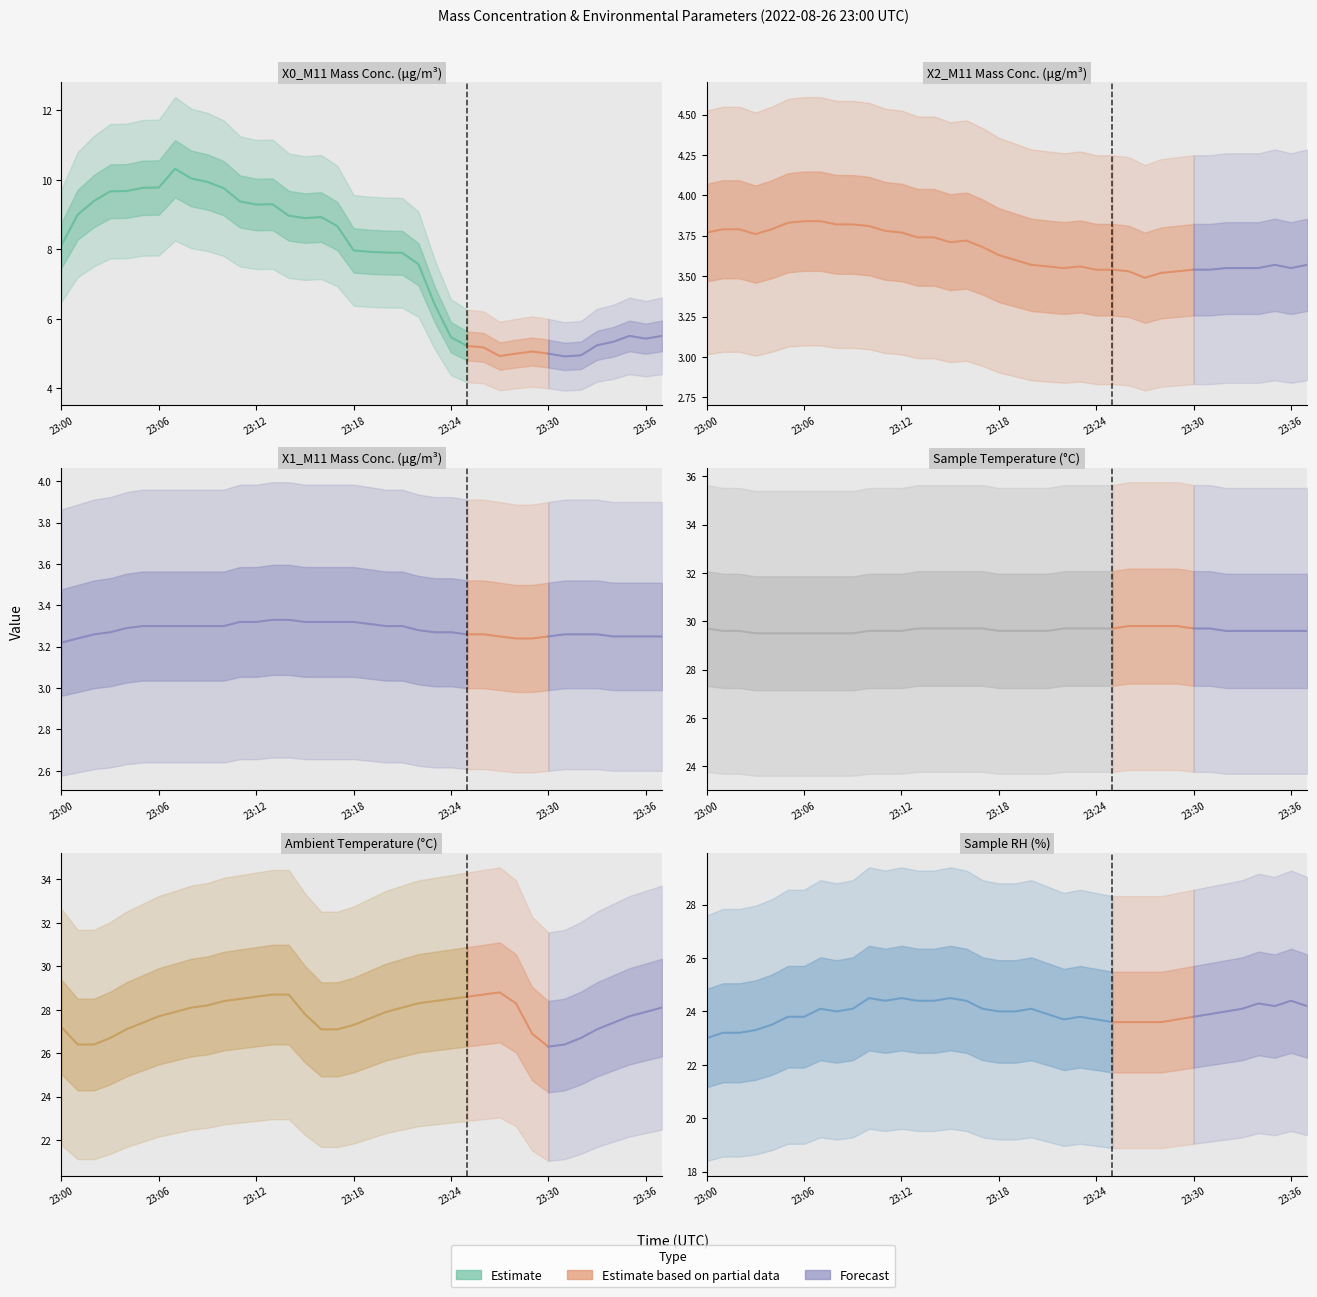

What is the spread (max minus min) of values at 23:31?

26.4